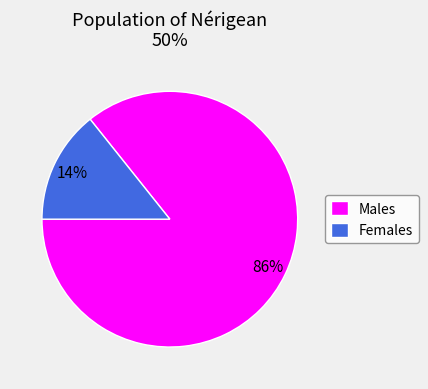

How many slices are in this pie chart?

2